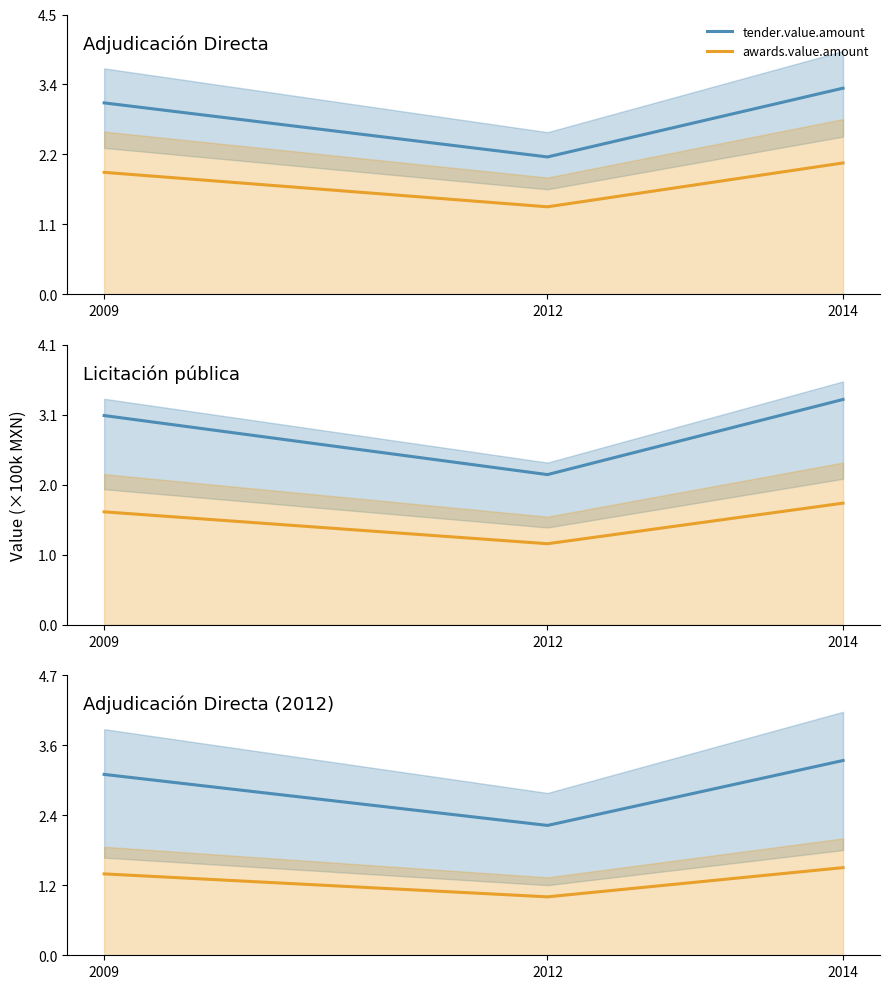

What is the value of the awards.value.amount point at the 2nd from the left?

99000.0